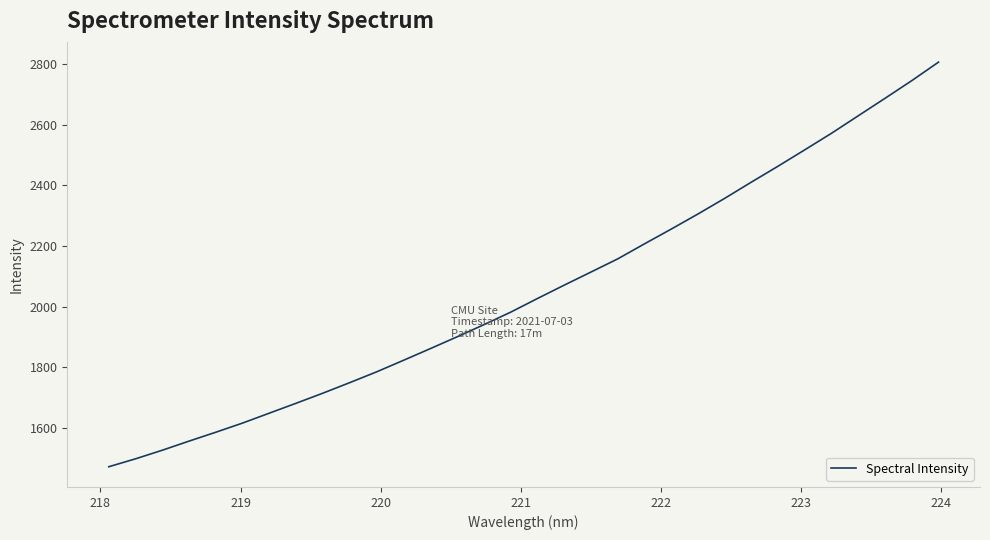

What is the smallest value displayed?

1472.5